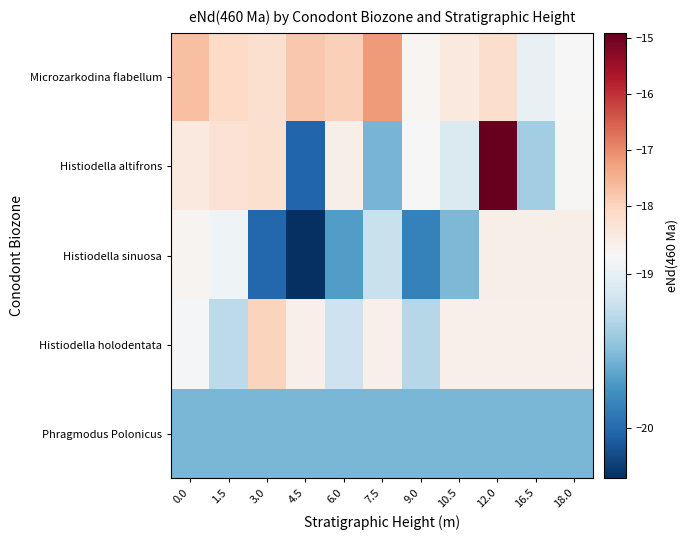

Which label corresponds to the smallest value in the chart?

4.5